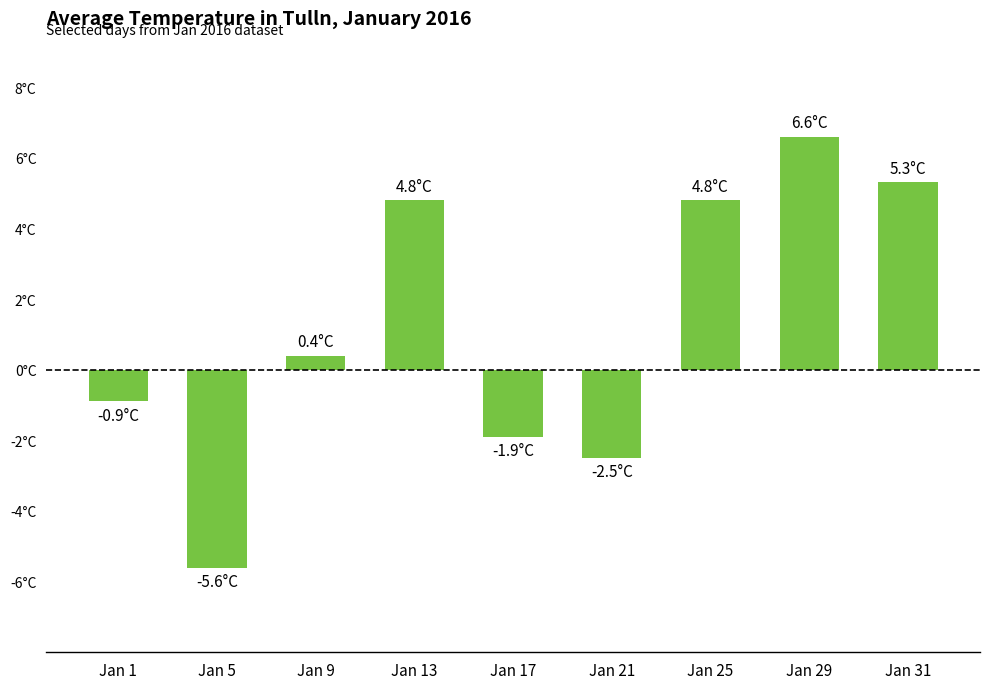

Between Jan 5 and Jan 25, which is larger?

Jan 25